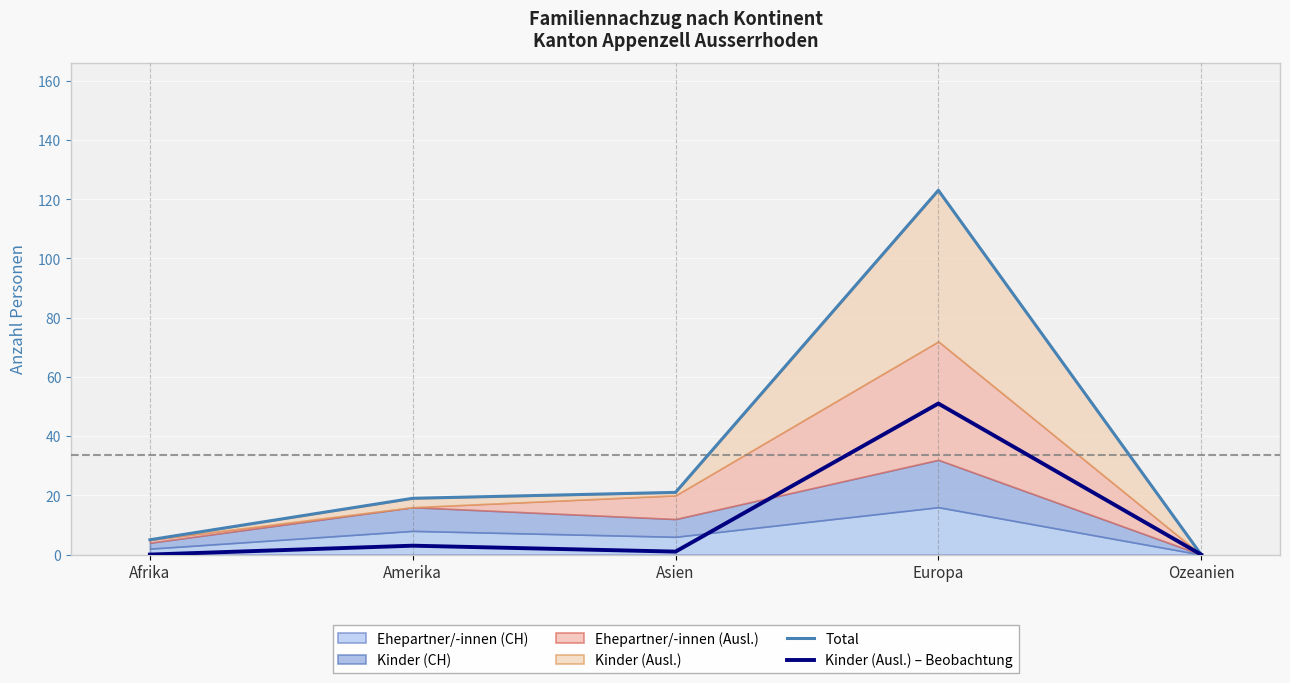

Where does the Total series first go above 19?

Asien